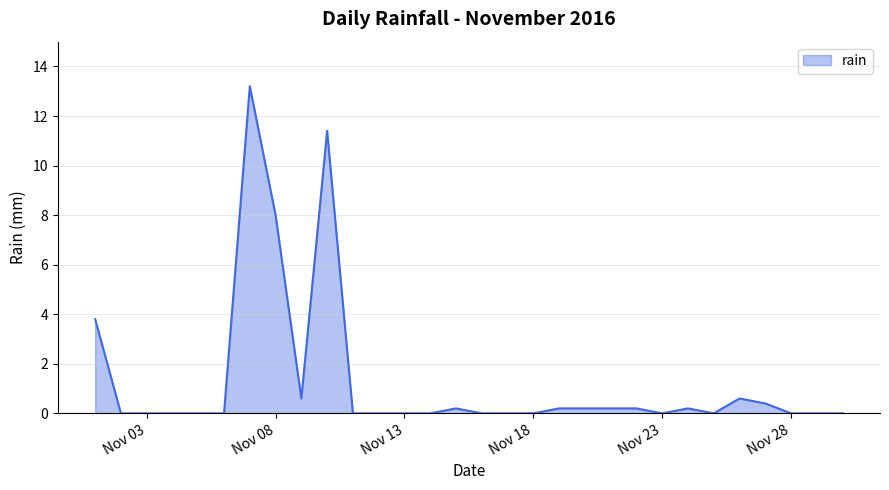

What is the difference between the maximum and minimum values?

13.2